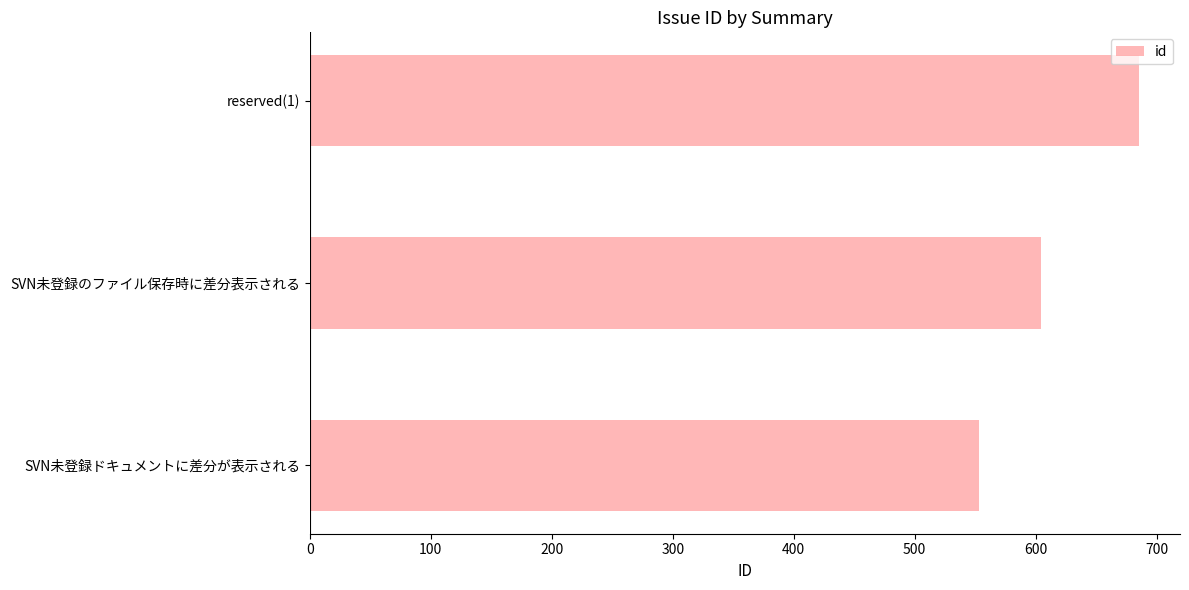

Rank the categories by value from highest to lowest.

reserved(1), SVN未登録のファイル保存時に差分表示される, SVN未登録ドキュメントに差分が表示される